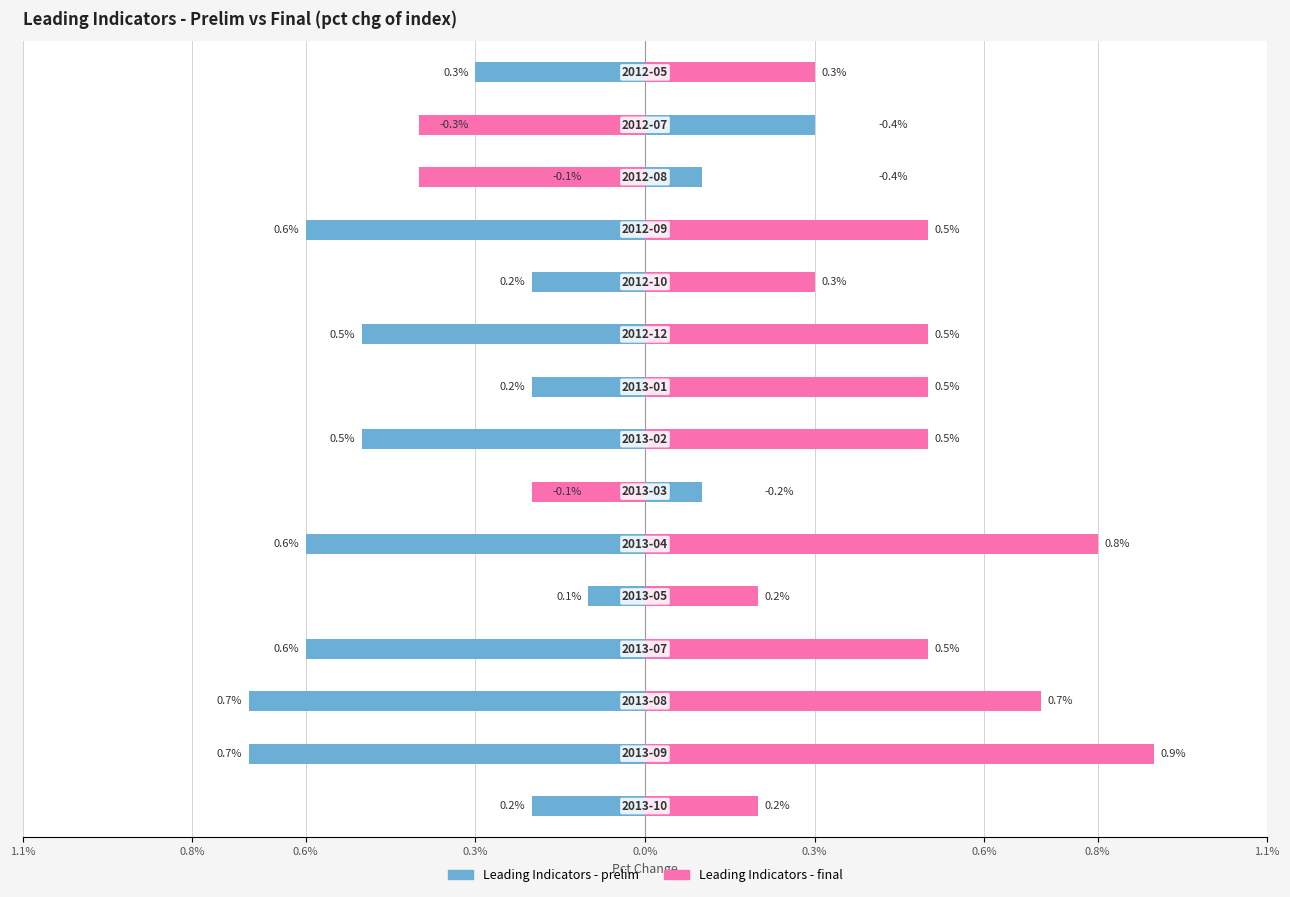

What is the difference between the maximum and minimum values in the Leading Indicators - final series?

1.3